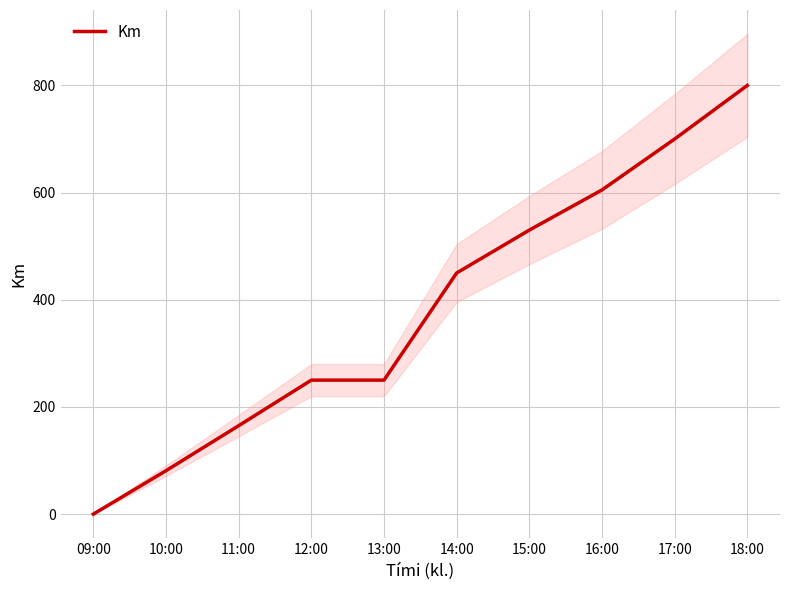

What is the label of the 8th point from the right?

11:00